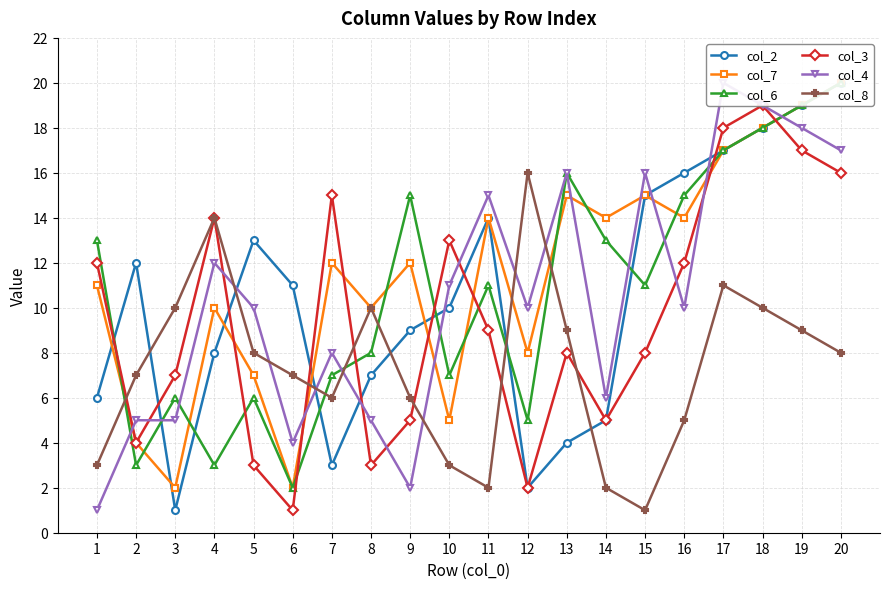

True or false: col_3 and col_6 intersect in this chart.

True